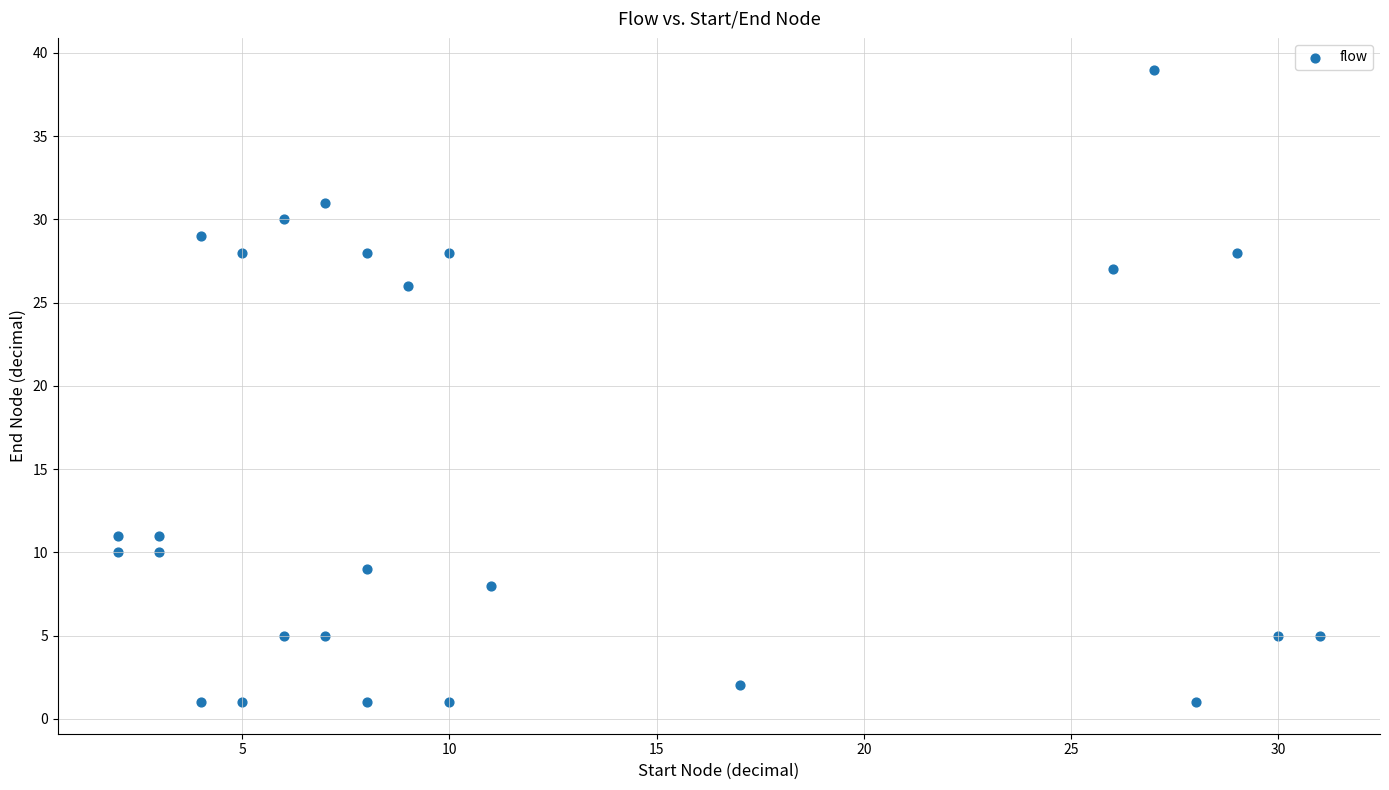

What is the range of Y values (max minus min)?

38